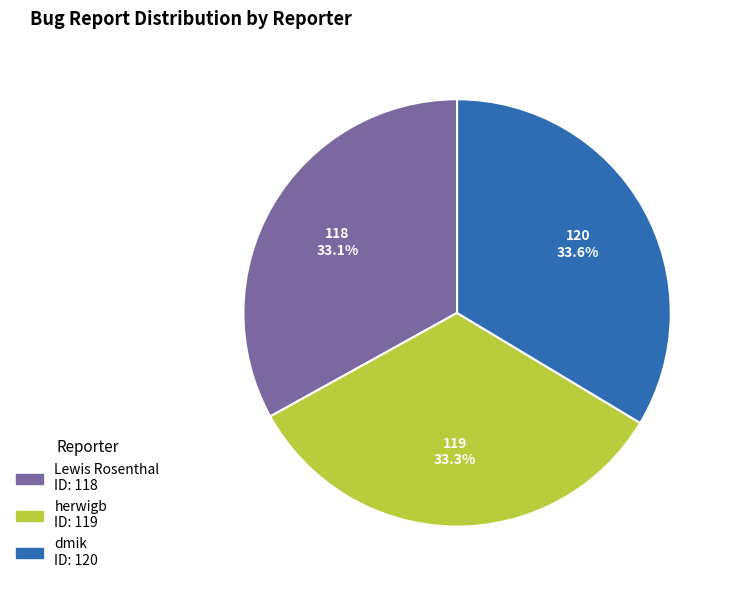

True or false: herwigb accounts for 19% of the total.

False